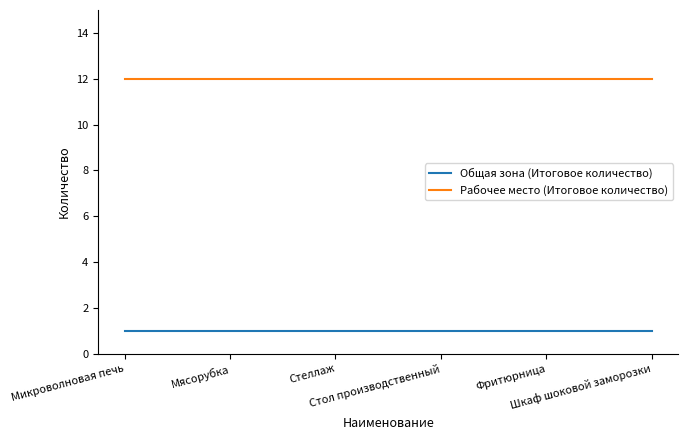

What is the highest value of the Рабочее место (Итоговое количество) series?

12